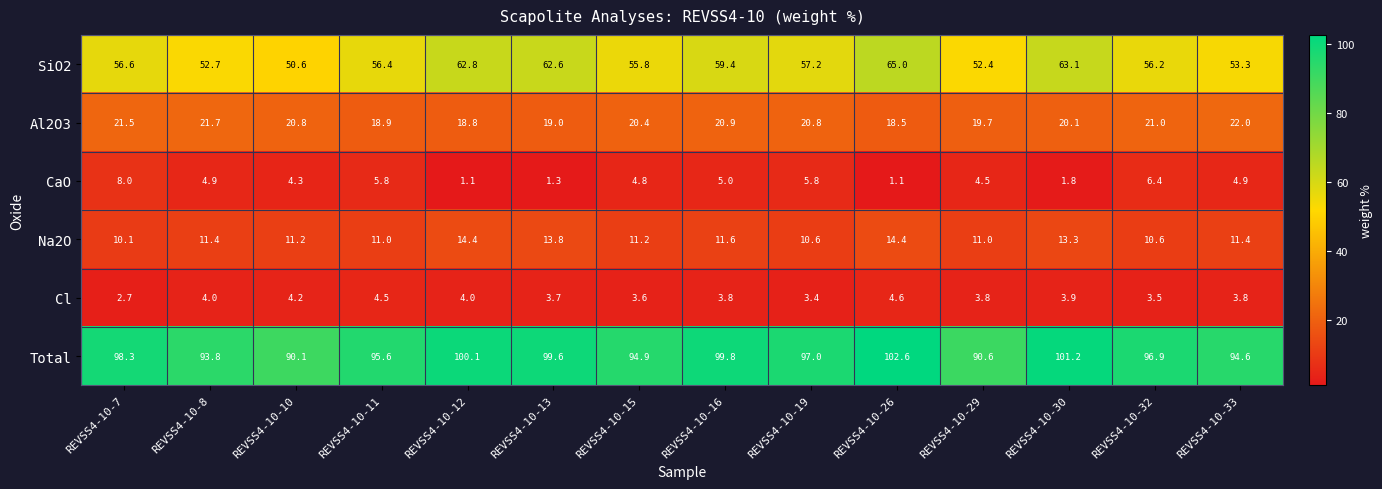

What is the sum of the Cl values at REVSS4-10-16 and REVSS4-10-30?

7.7